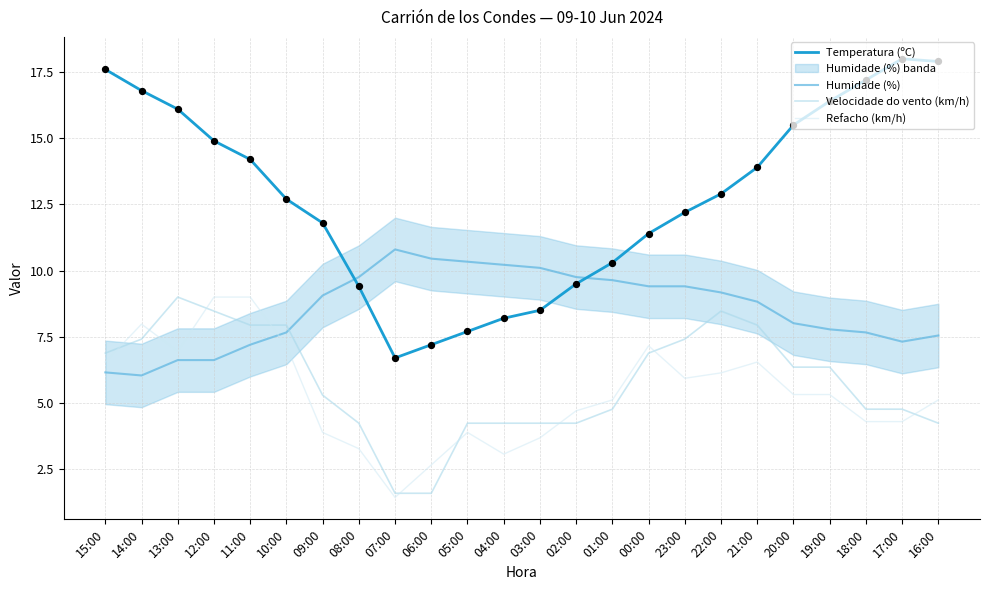

Which series reaches the maximum Y coordinate?

Temperatura (ºC)